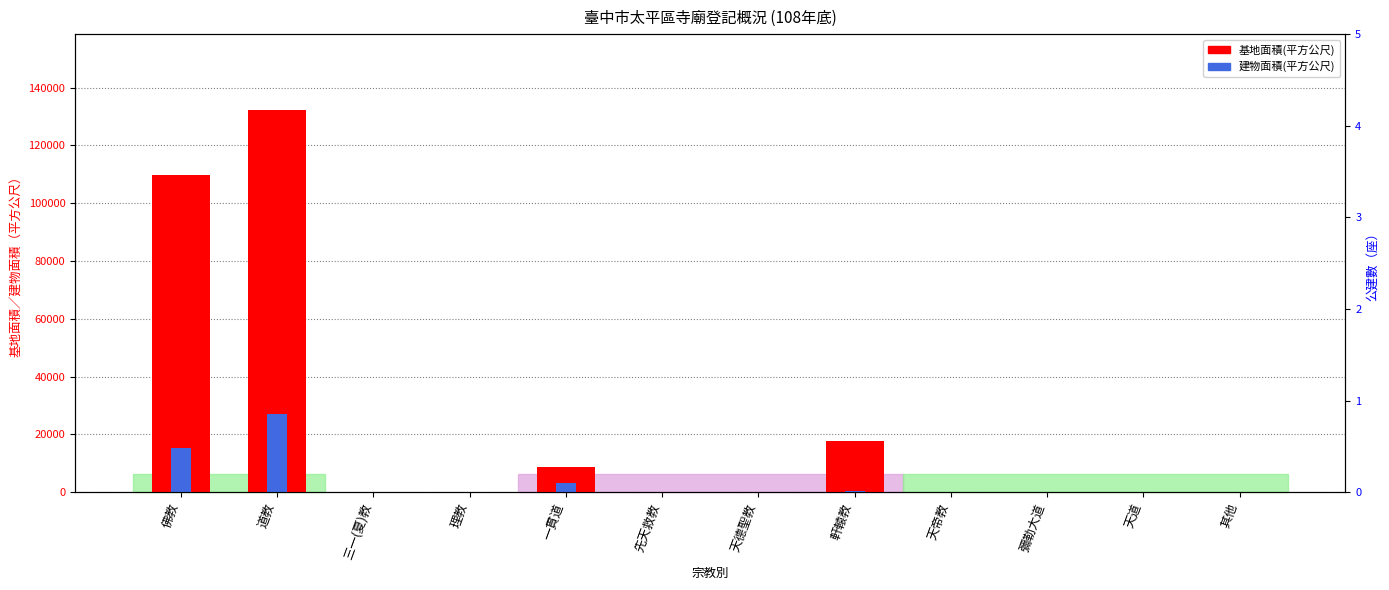

Which series has the largest range (max minus min)?

基地面積(平方公尺)